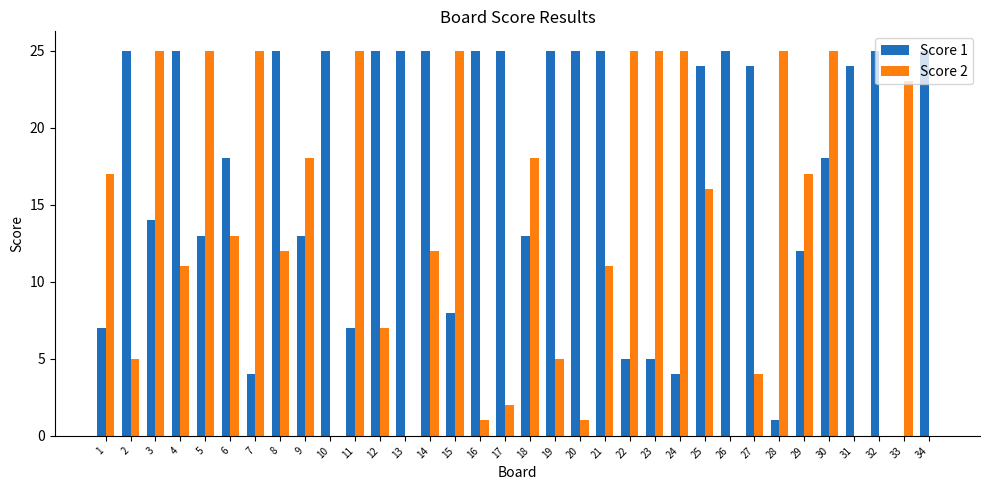

Count the number of data series in this chart.

2